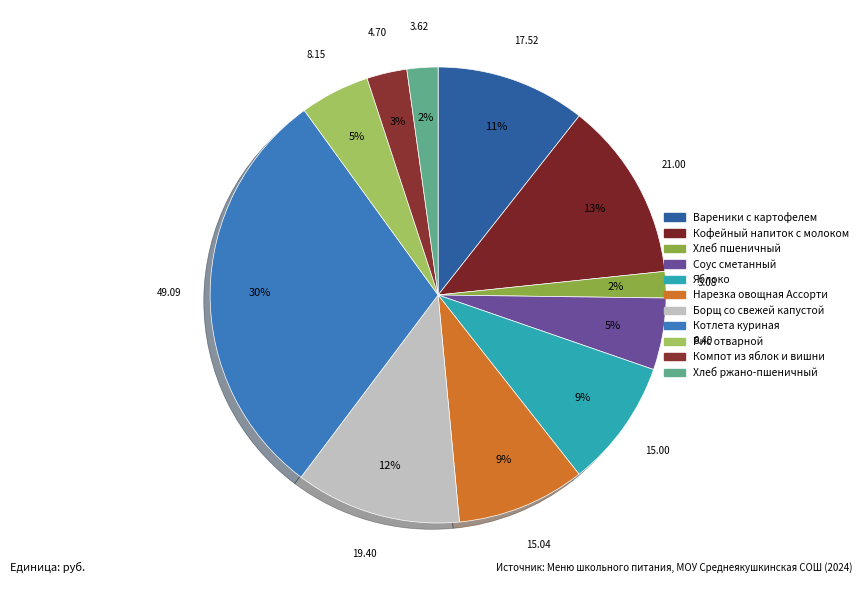

How many slices are in this pie chart?

11